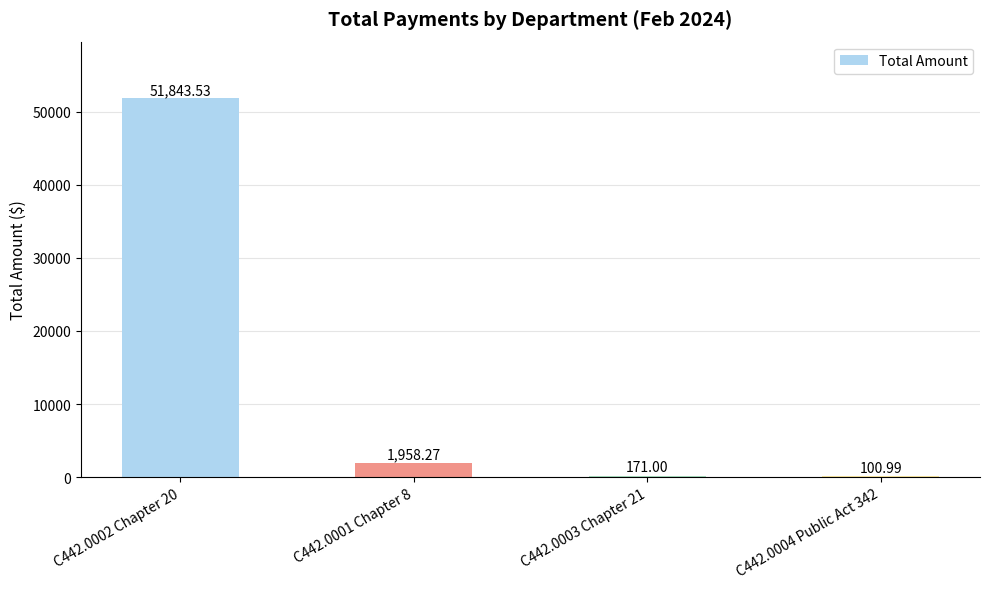

Are the bars grouped side by side (vs. stacked)?

No